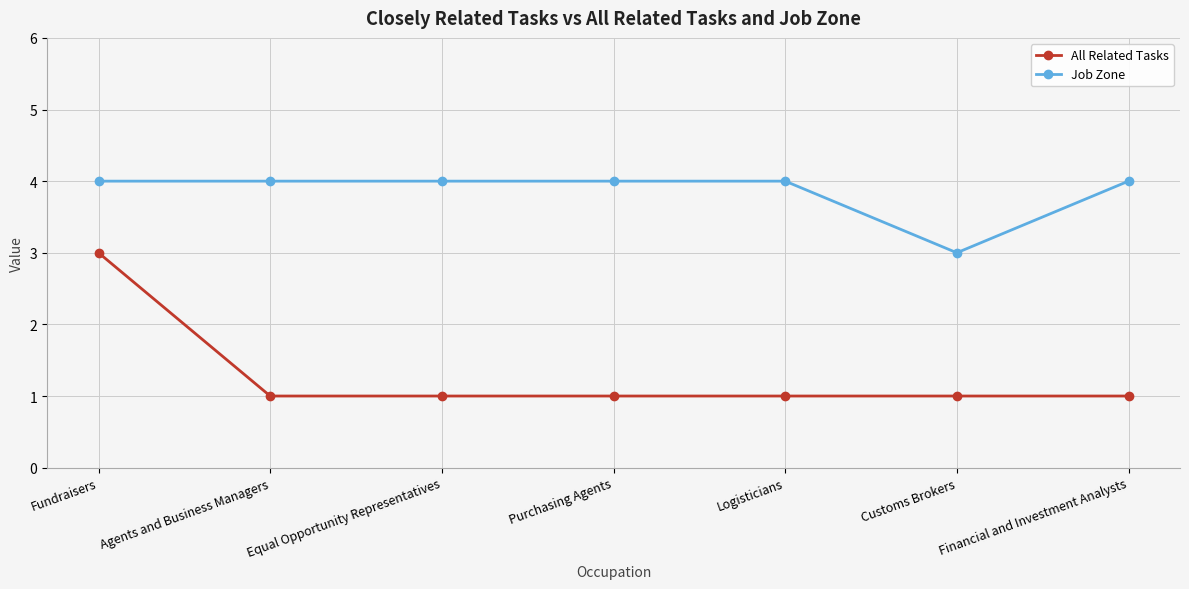

What is the value of the Job Zone point at the 6th from the left?

3